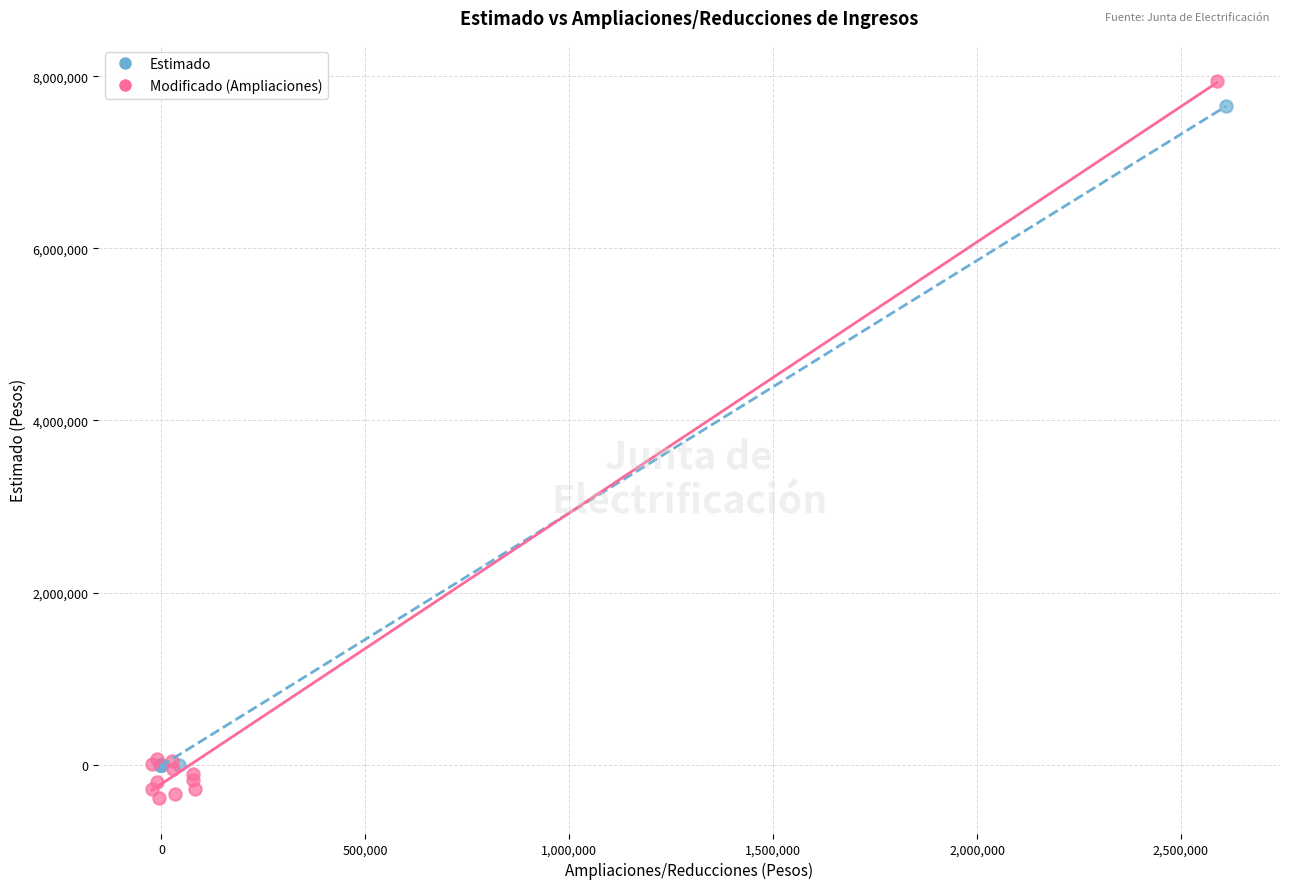

Which series has the largest Y range (max minus min)?

Modificado (Ampliaciones)